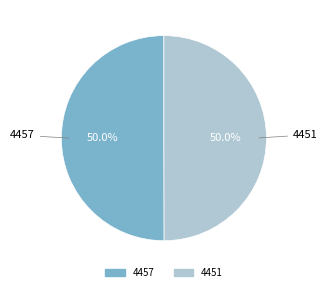

Count the number of slices in the pie.

2